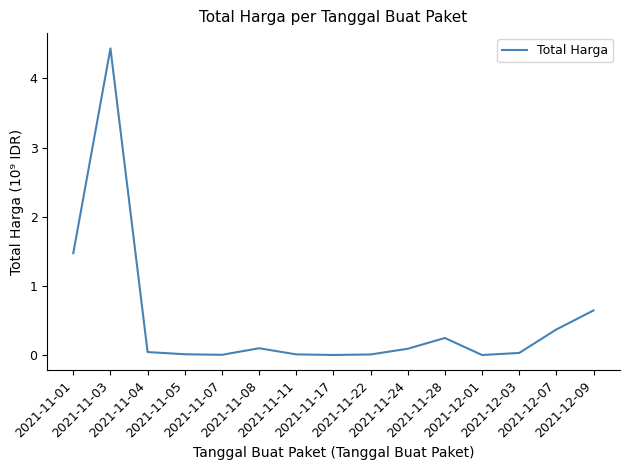

At which label is the value closest to 2?

2021-11-01